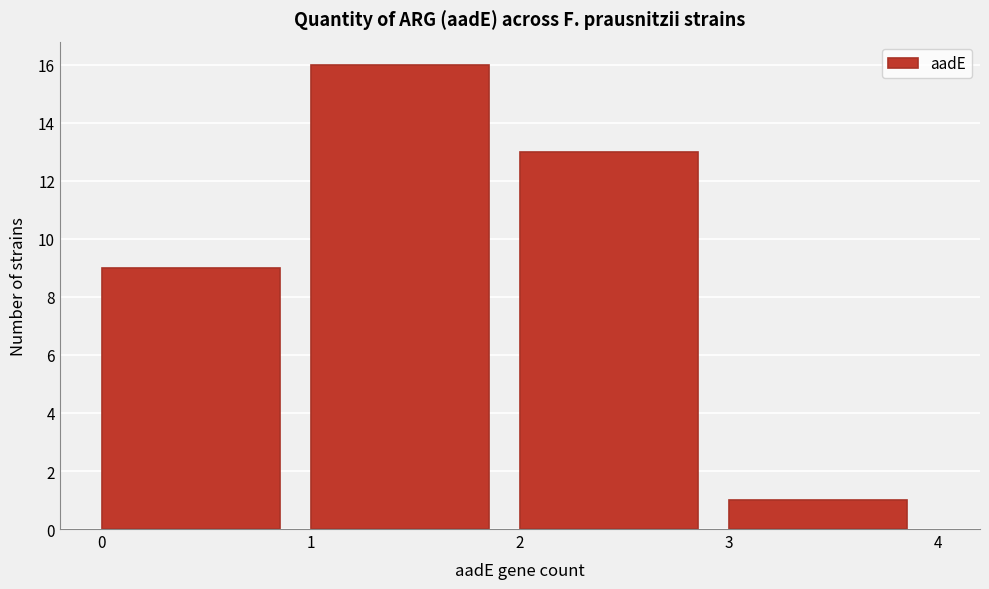

Reading left to right, list every bar in this chart as the range it spans on the x-axis followed by its height. The values are not printed on the chart, so give them approximately, as read against the axis.

0 to 1: 9
1 to 2: 16
2 to 3: 13
3 to 4: 1